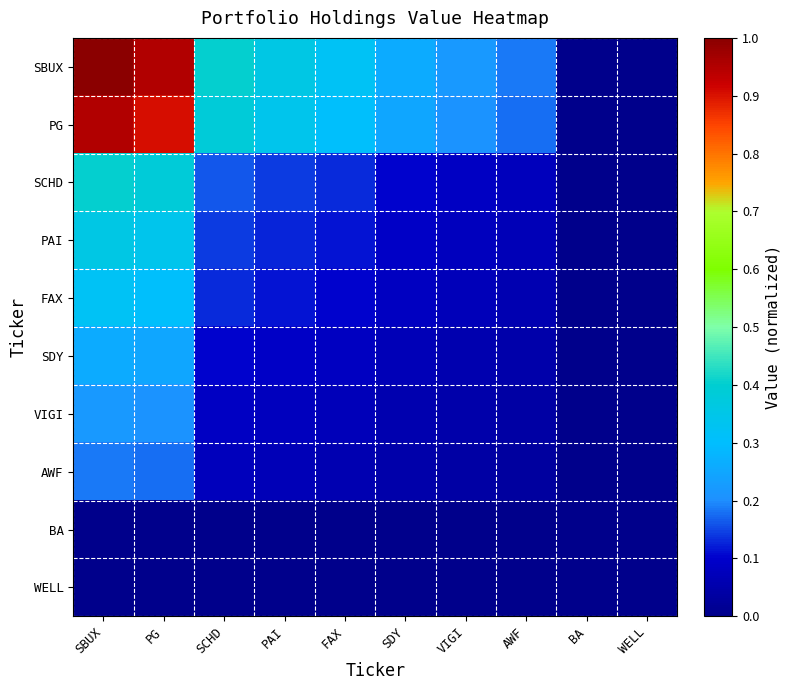

How many series are shown in this chart?

10